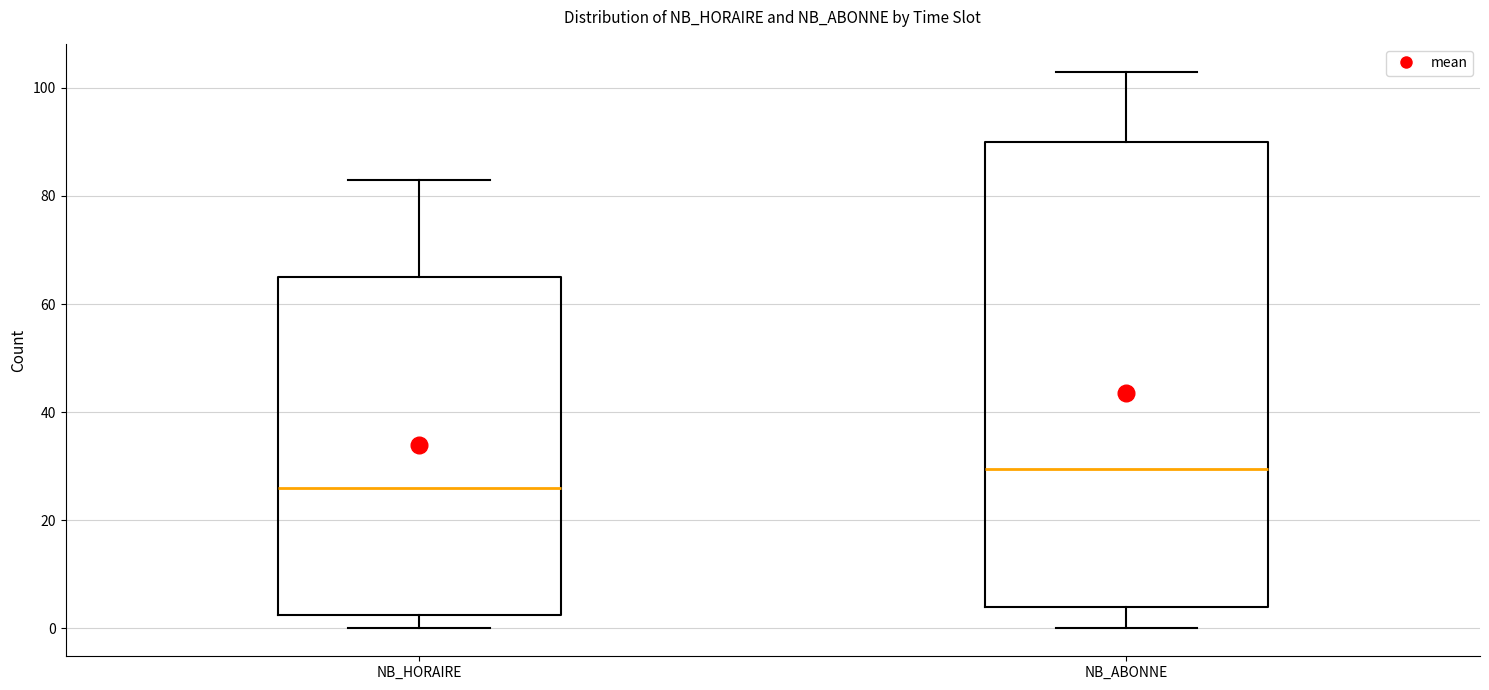

Reading left to right, read every box against the y-axis: the position of its median line, the range the box covers, and the ends of its whiskers. The values are not printed on the chart, so give them approximately, as read against the axis.

NB_HORAIRE: median 26, box 2 to 66, whiskers 0 to 84
NB_ABONNE: median 30, box 4 to 90, whiskers 0 to 104